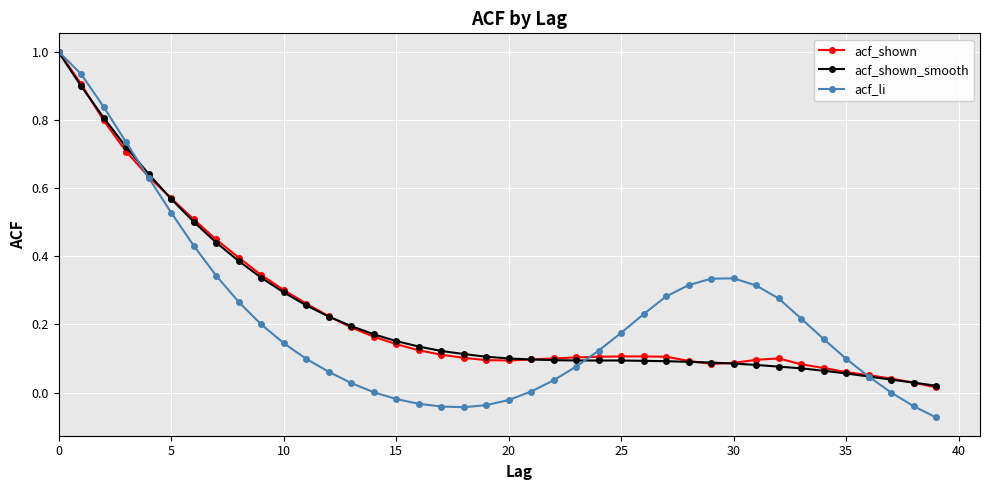

Does the chart display data point markers on the line(s)?

Yes